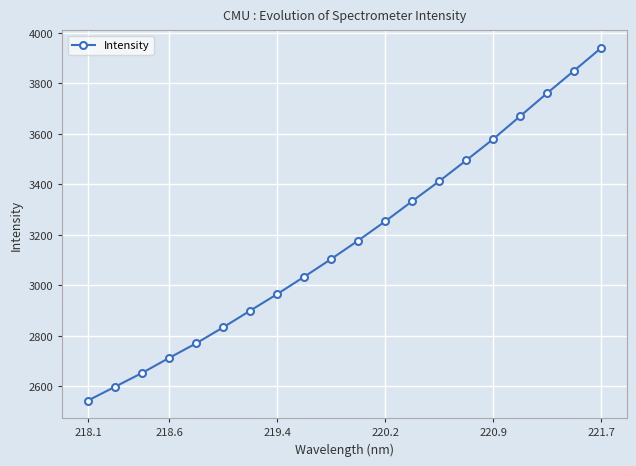

How many values are below 3177?

10